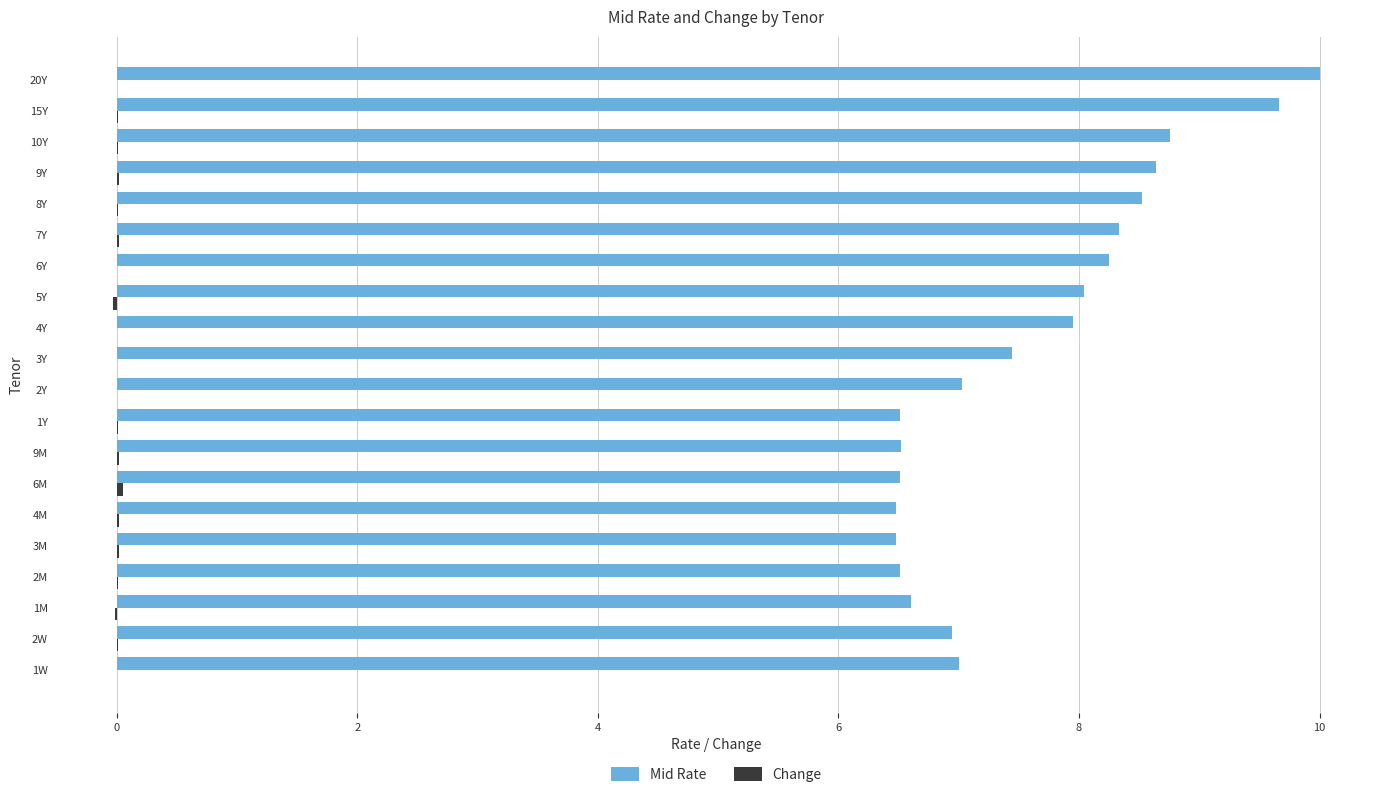

Count the number of categories in the chart.

20